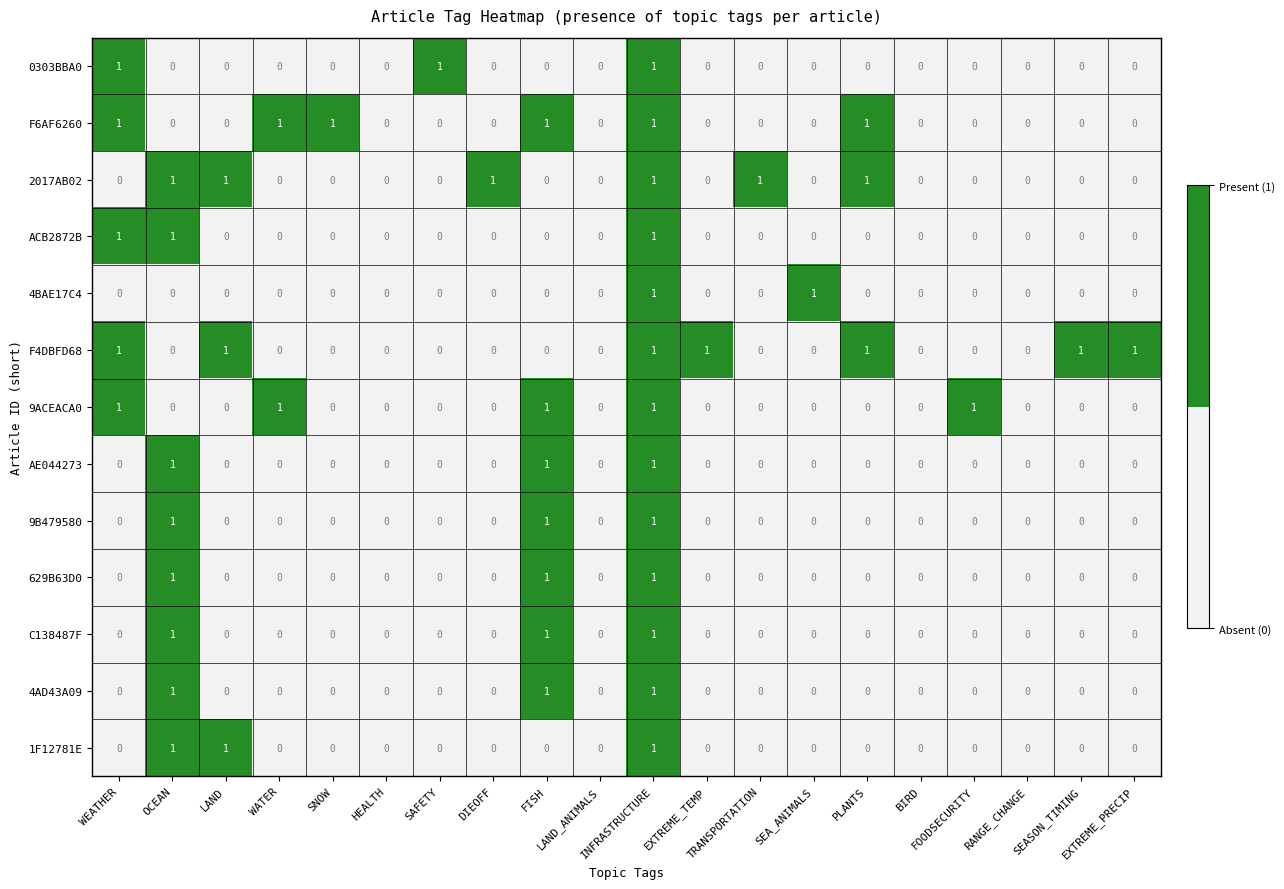

How many 4AD43A09 values are between 0 and 1?

20